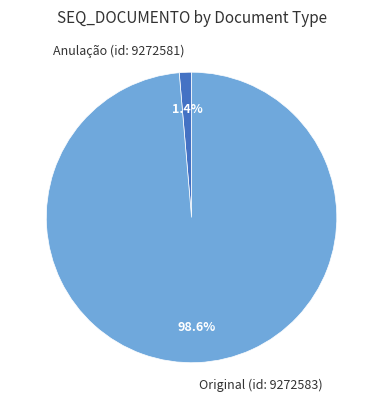

To the nearest percent, what is the difference between the largest and smallest slice percentages?

97%